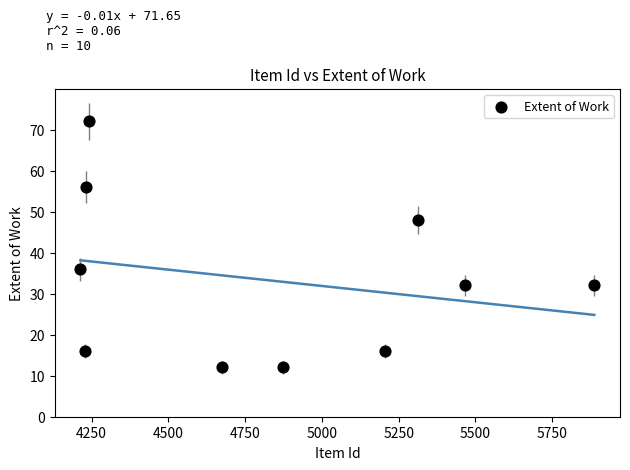

What is the average X value?

4834